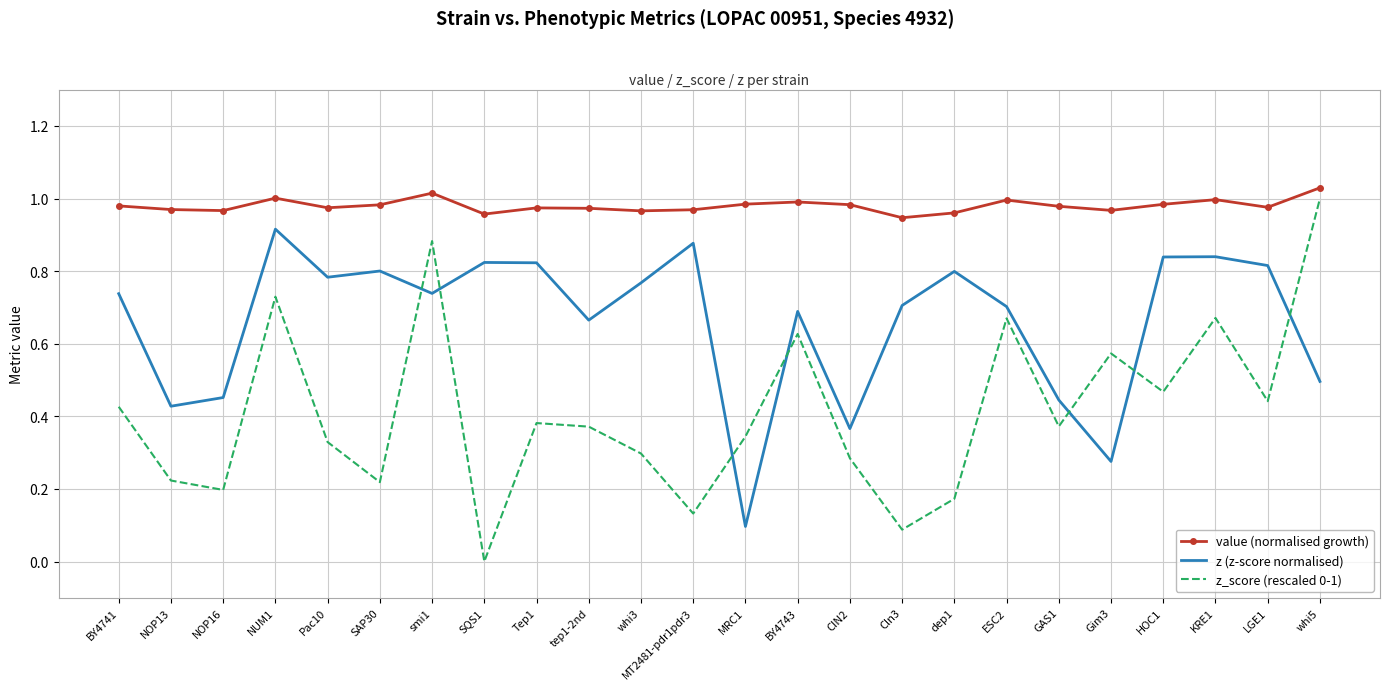

How many distinct data groups are displayed?

3